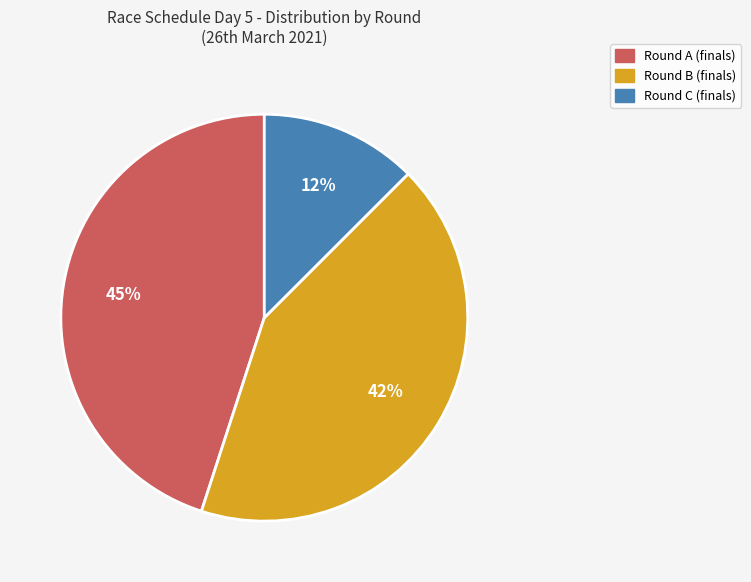

To the nearest percent, what is the average slice percentage?

33%